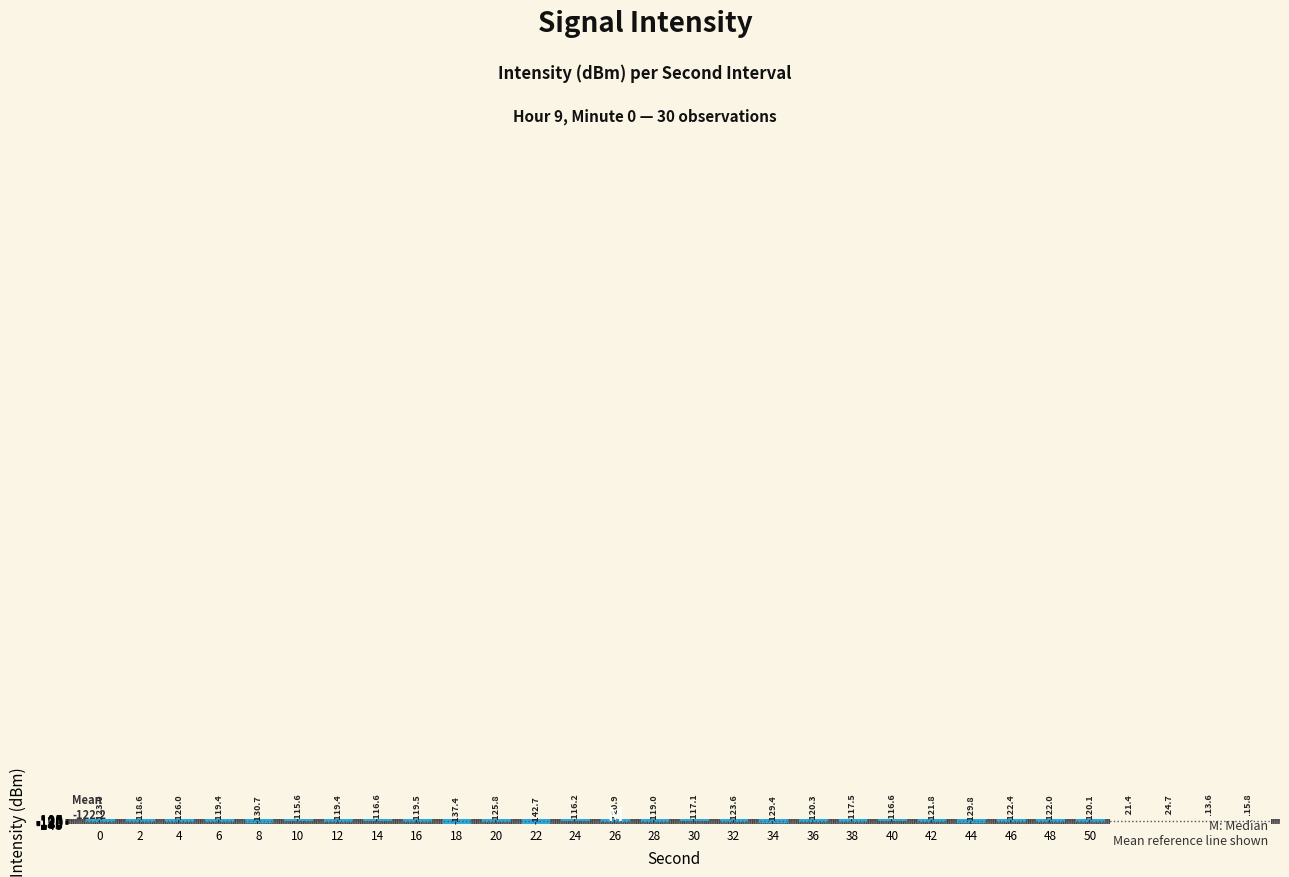

Count the number of categories in the chart.

30